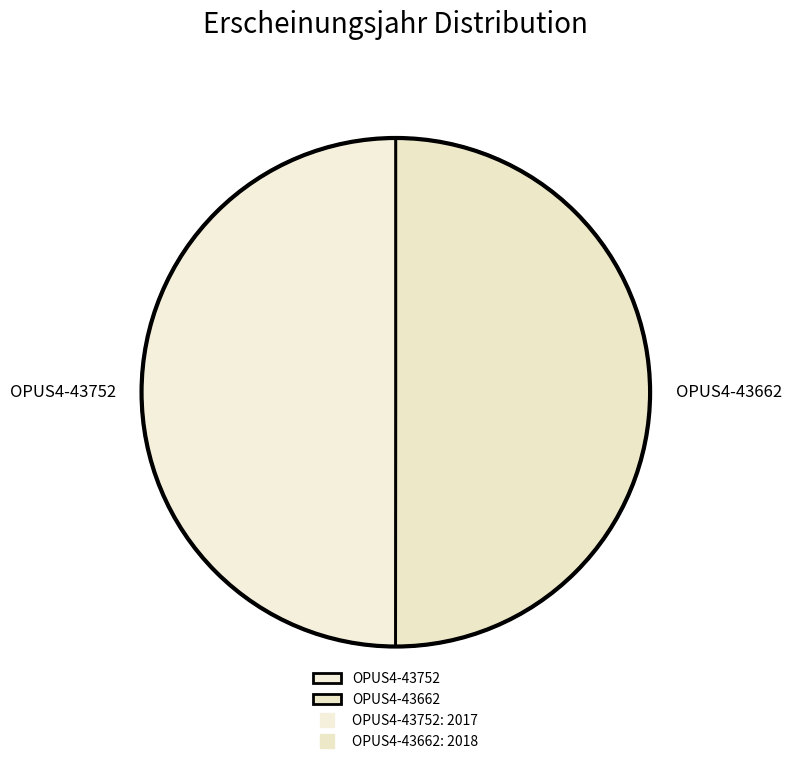

True or false: OPUS4-43752 accounts for 50% of the total.

True